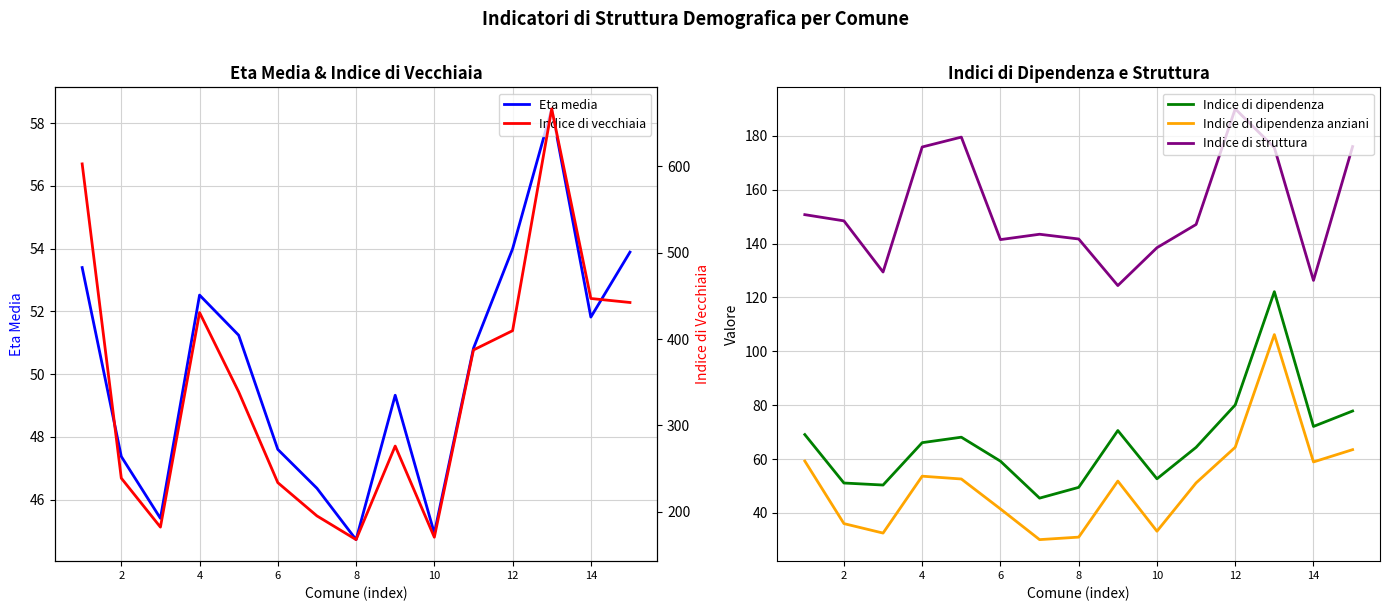

Which series has the largest total across all categories?

Indice di vecchiaia